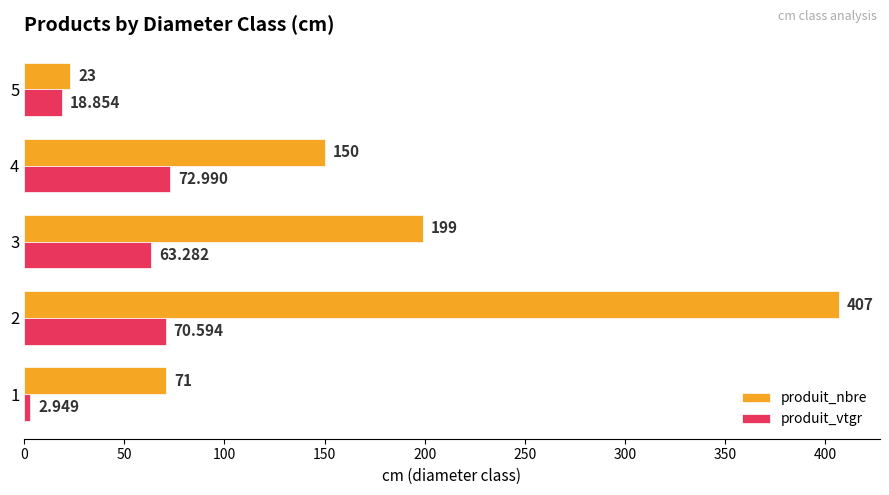

Which series has the widest spread of values?

produit_nbre